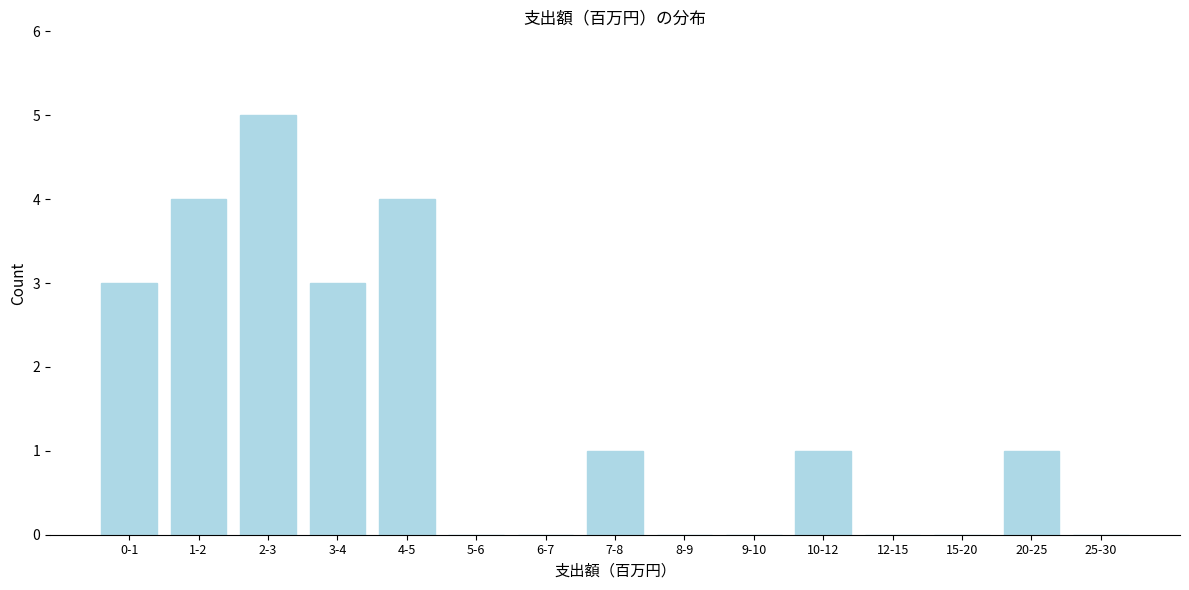

Reading left to right, transcribe all the data shown in this chart.

0-1=3	1-2=4	2-3=5	3-4=3	4-5=4	5-6=0	6-7=0	7-8=1	8-9=0	9-10=0	10-12=1	12-15=0	15-20=0	20-25=1	25-30=0